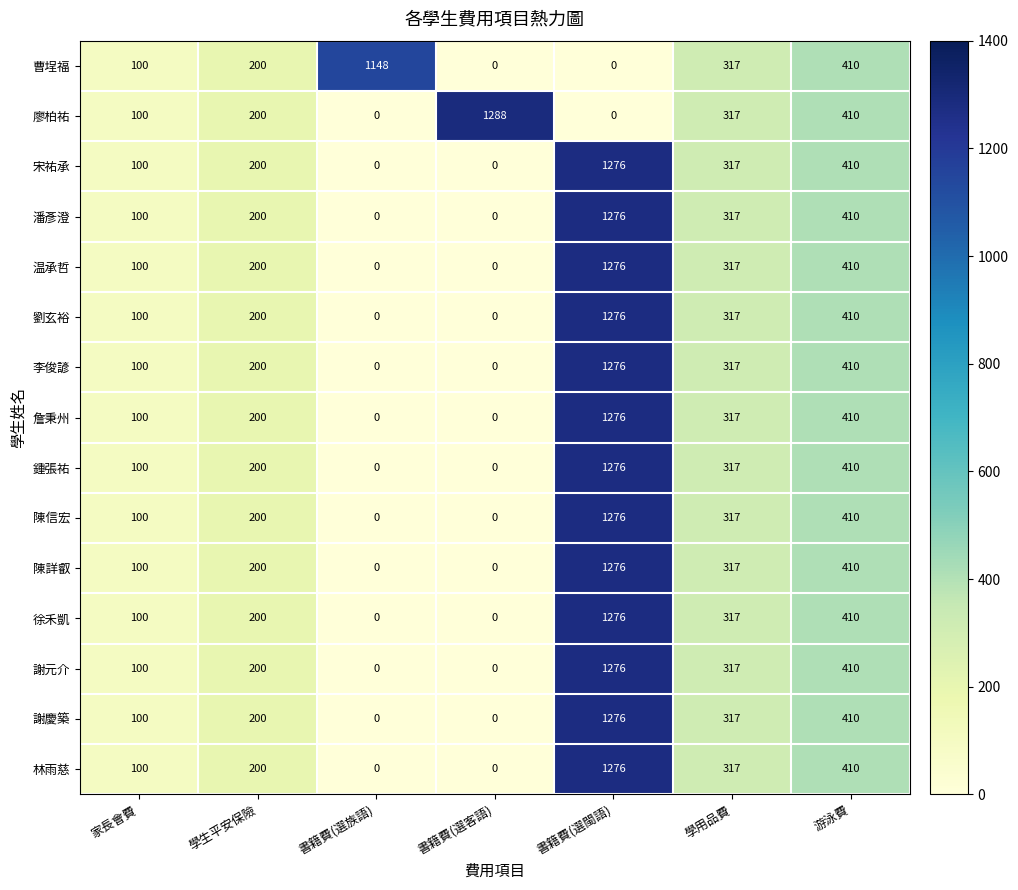

How many values in 陳詳叡 are above zero?

5